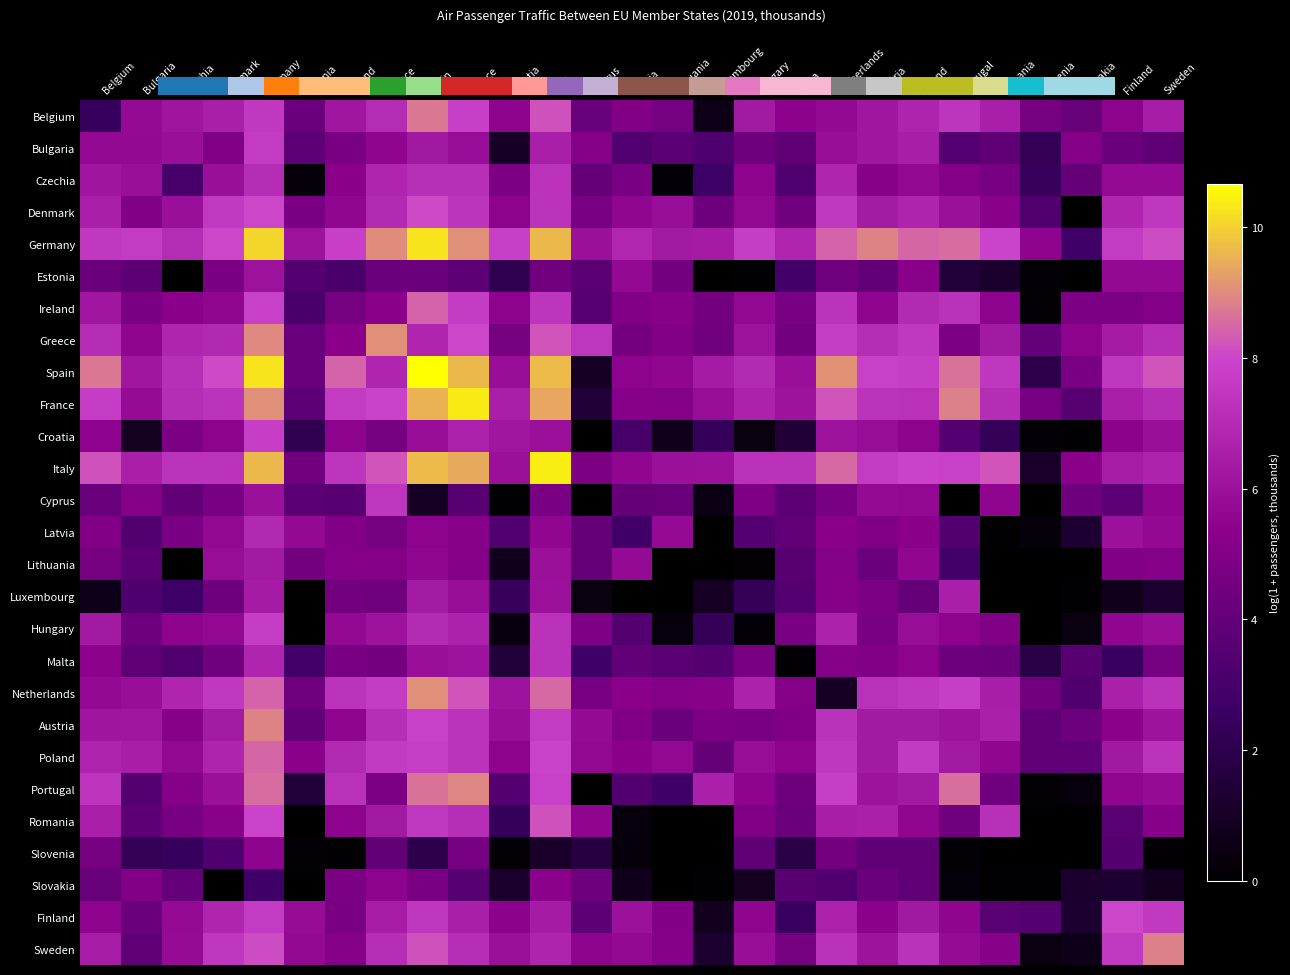

Count the number of categories in the chart.

27